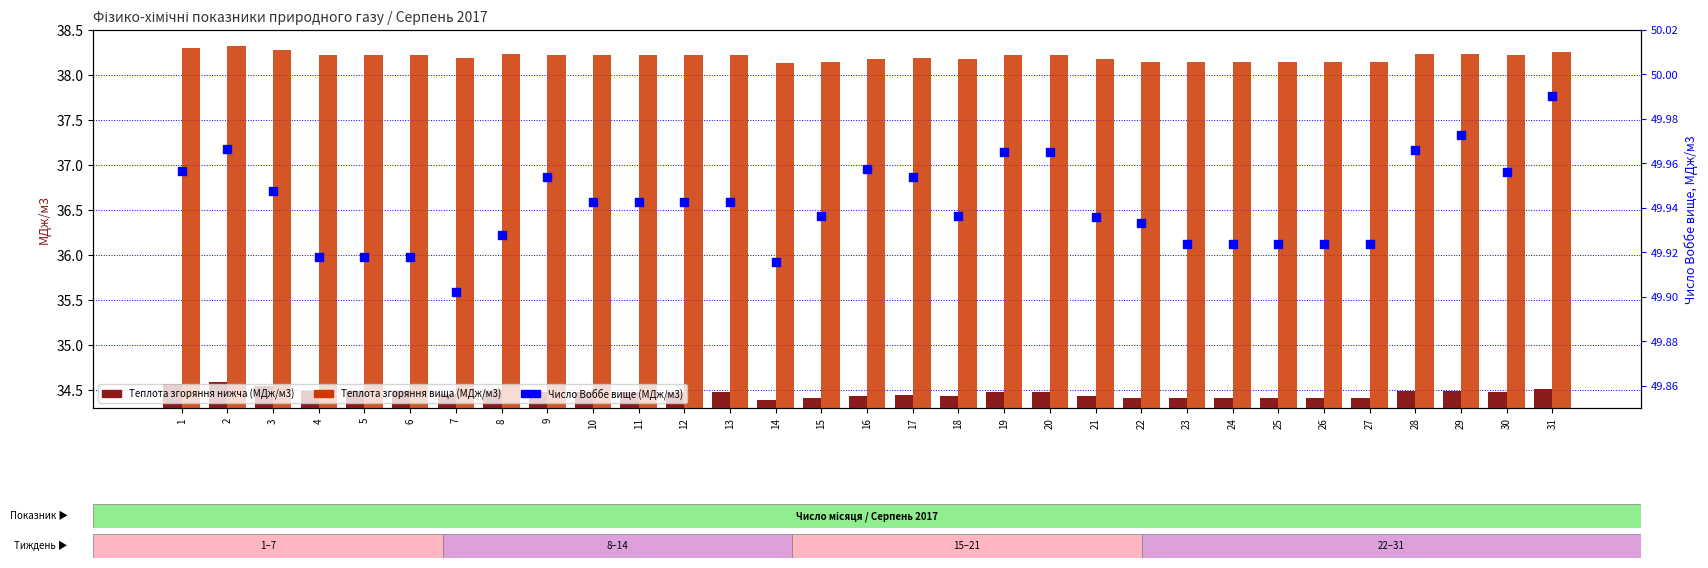

Is the value of Теплота згоряння нижча (МДж/м3) at 22 greater than the value of Теплота згоряння вища (МДж/м3) at 25?

No